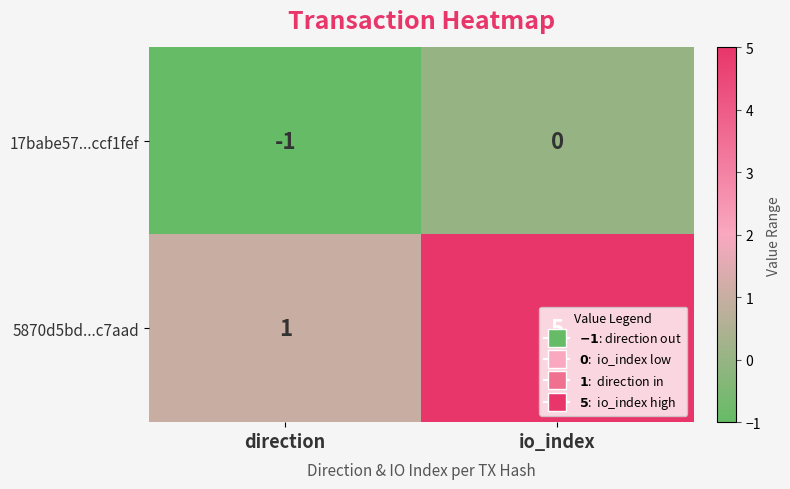

Count the number of categories in the chart.

2